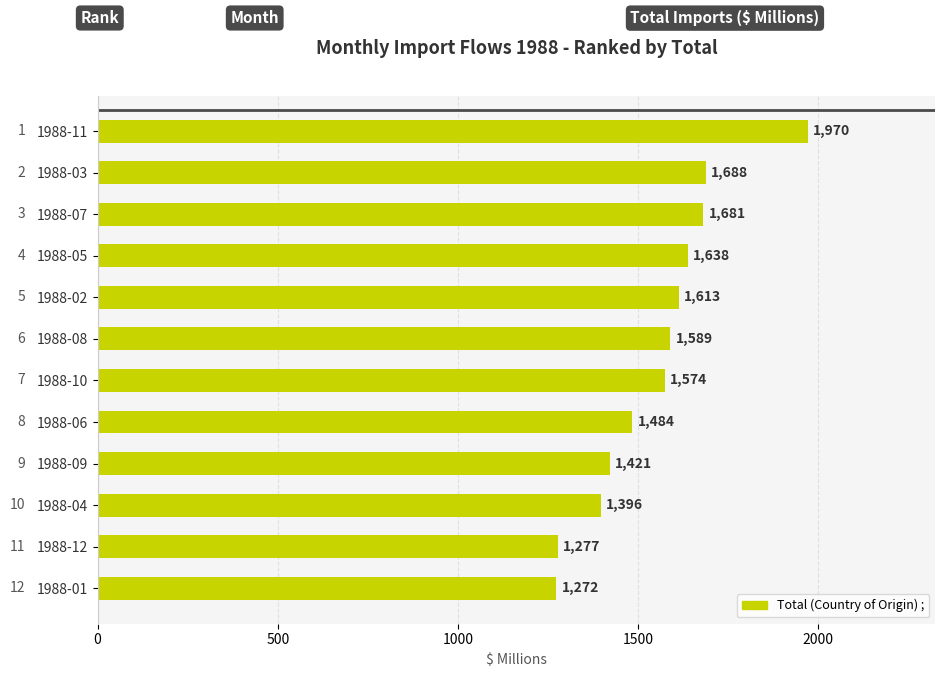

The value at 1988-05 is 1638. True or false?

True